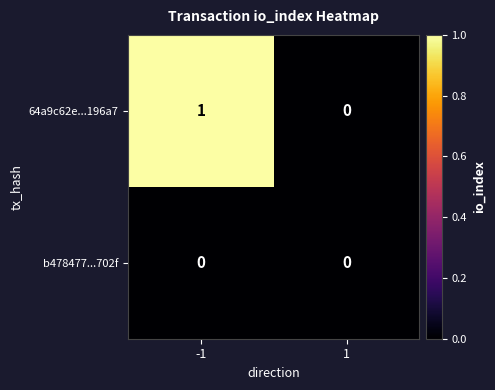

Rank the series at -1 from lowest to highest value.

b478477...702f, 64a9c62e...196a7